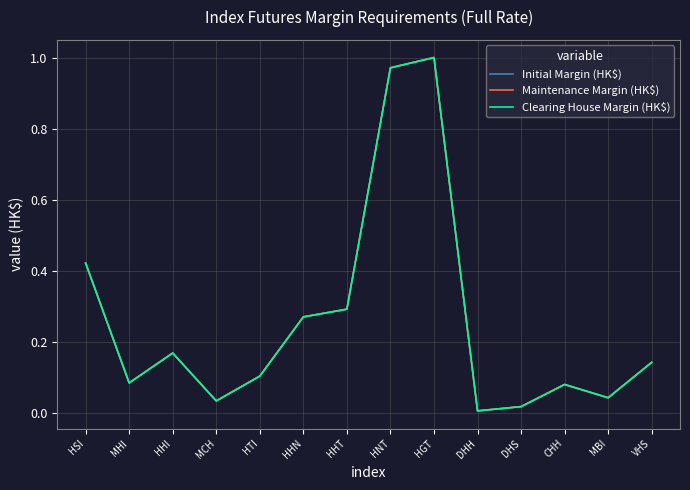

The value of Maintenance Margin (HK$) at HHN is 0.4. True or false?

False